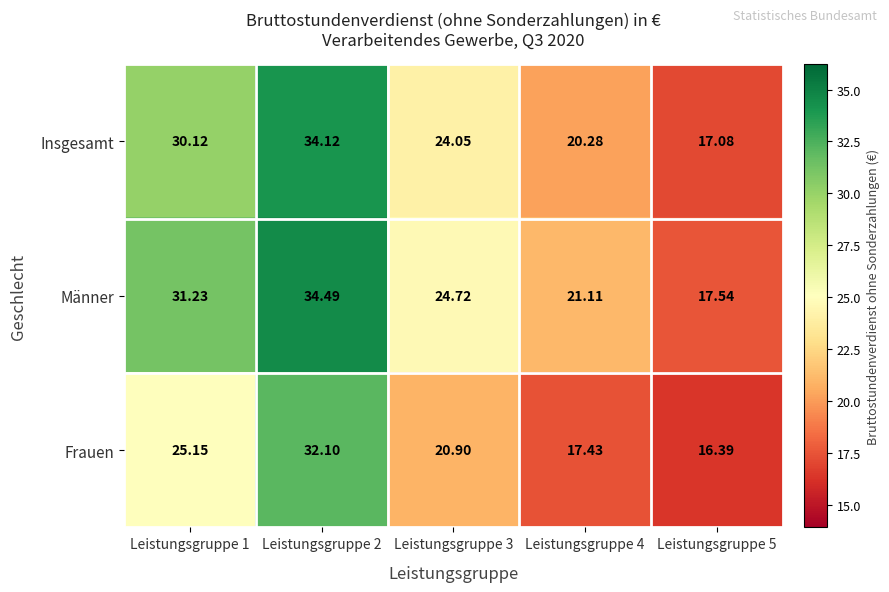

What is the spread (max minus min) of values at Leistungsgruppe 1?

6.1